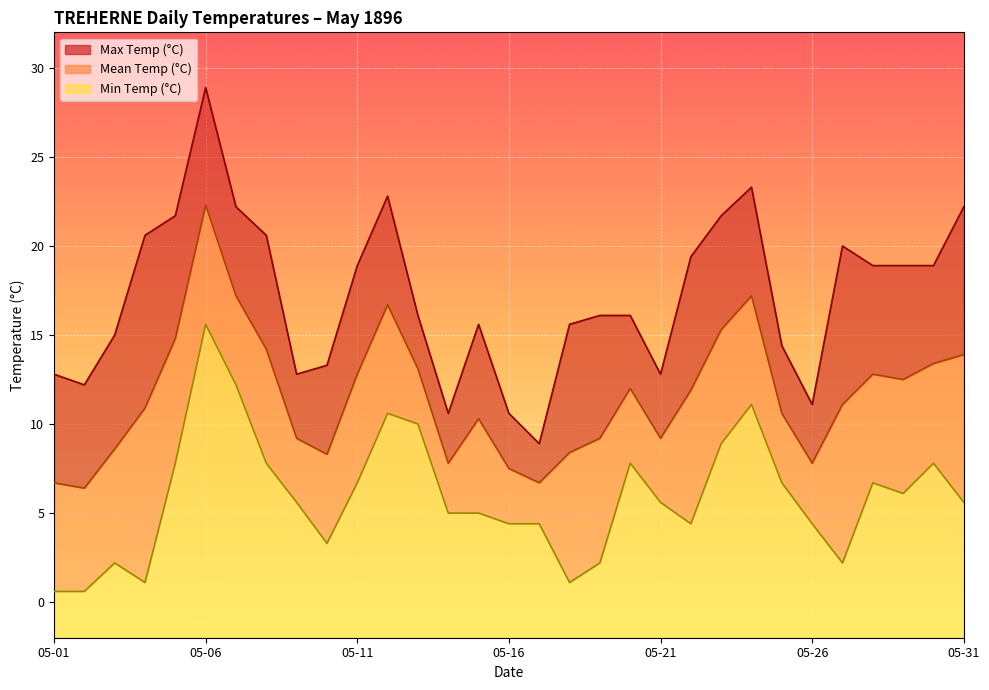

What is the average value of the Max Temp (°C) series?

17.2